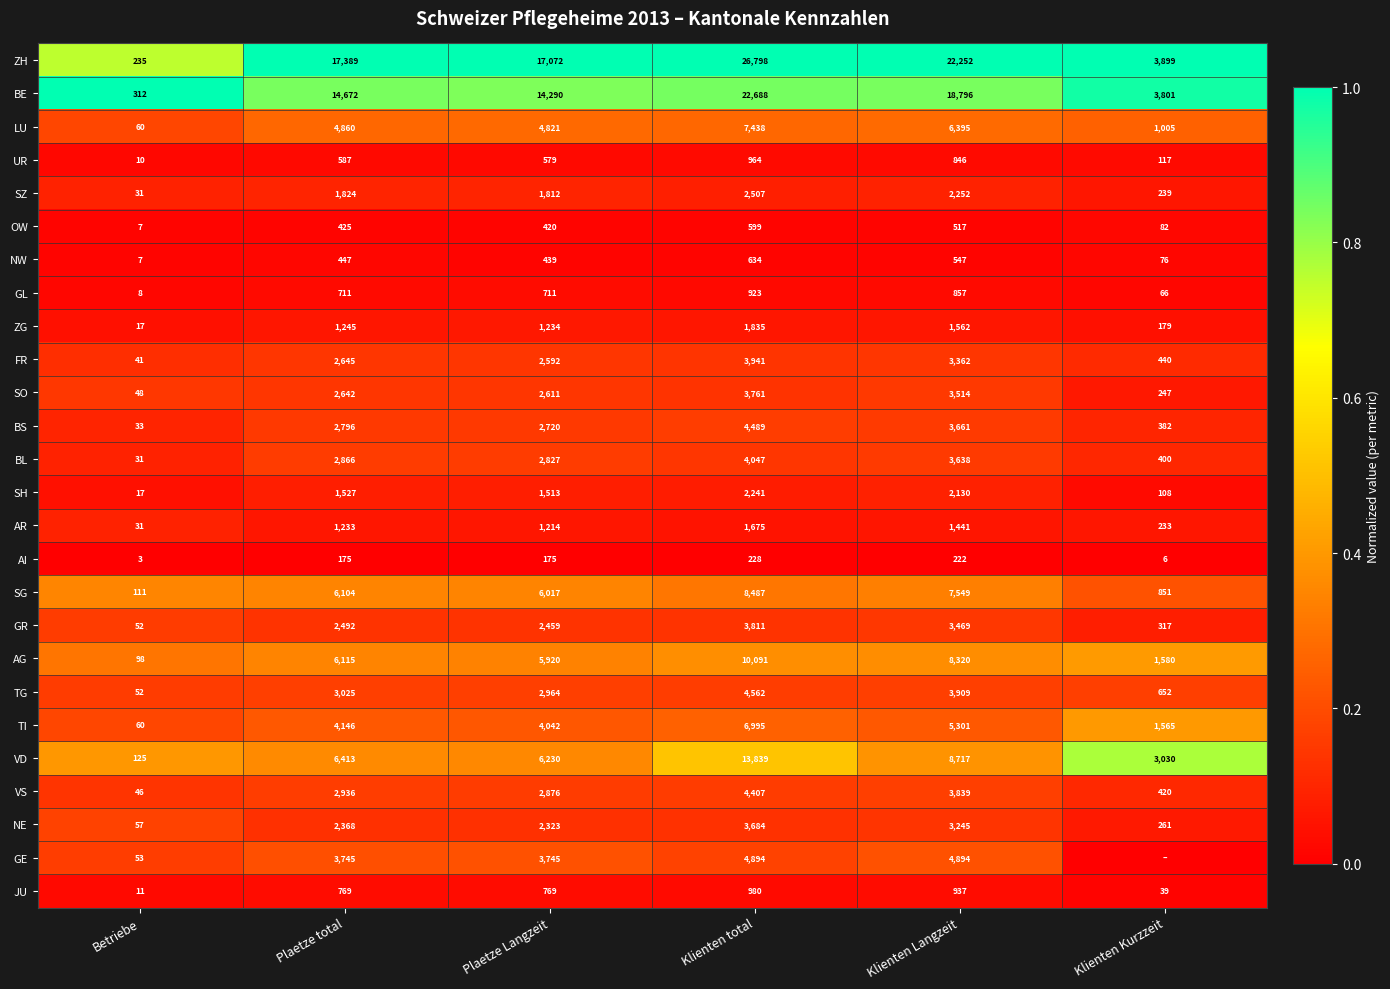

Is the value of LU at Plaetze total greater than the value of UR at Klienten total?

Yes